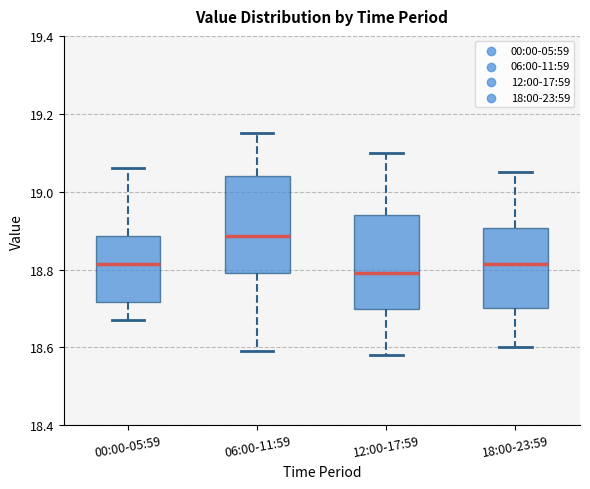

Which box's median line is the highest?

06:00-11:59